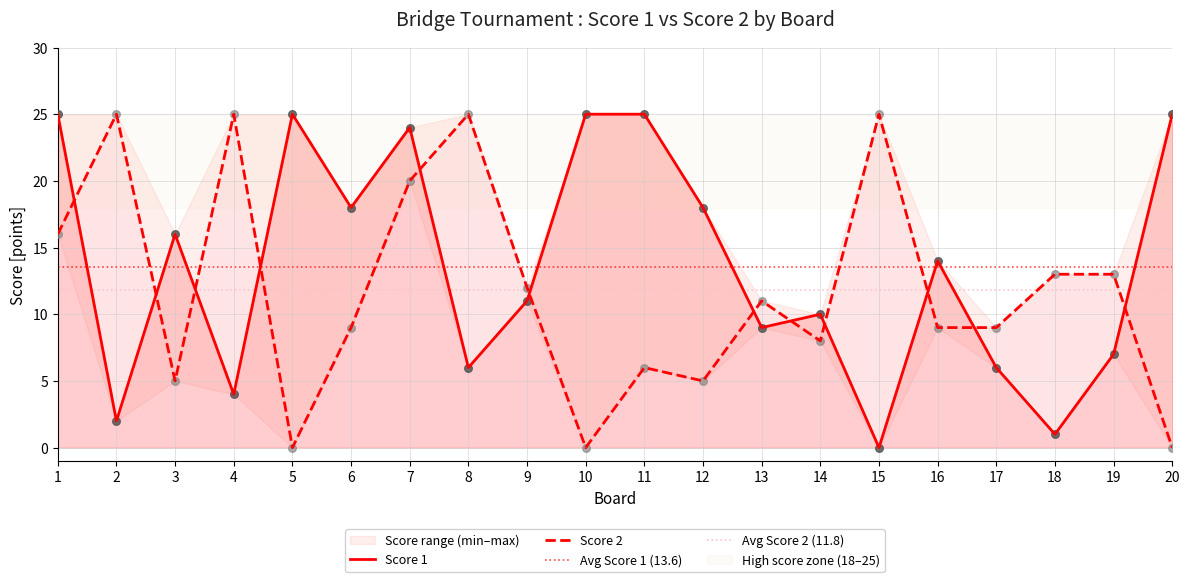

Which series has the largest Y range (max minus min)?

Score 1